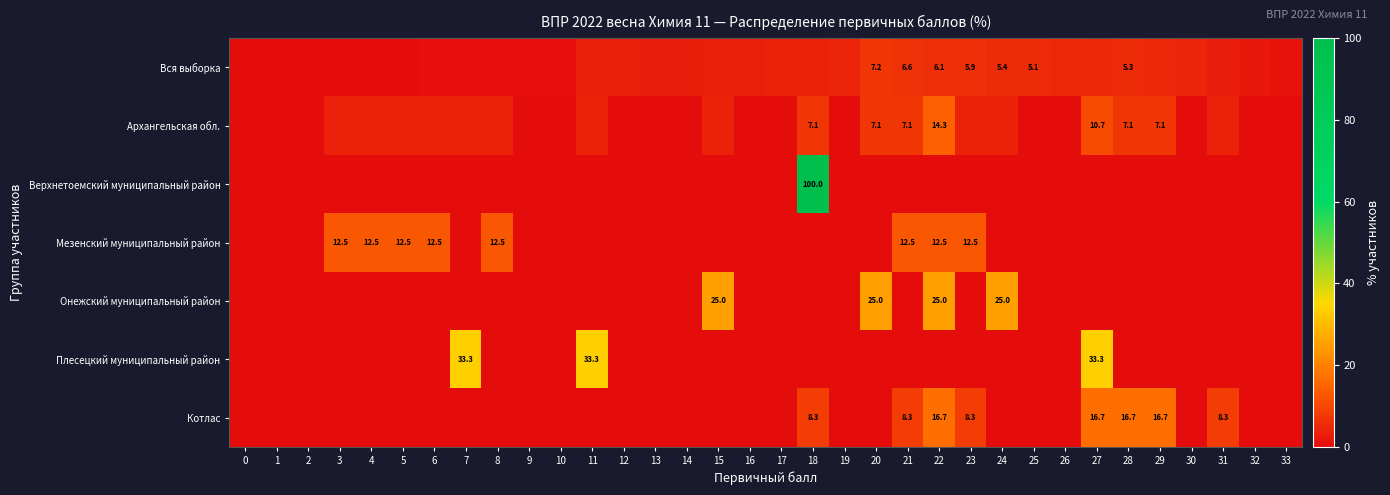

The value of Мезенский муниципальный район at 21 is 12.5. True or false?

True